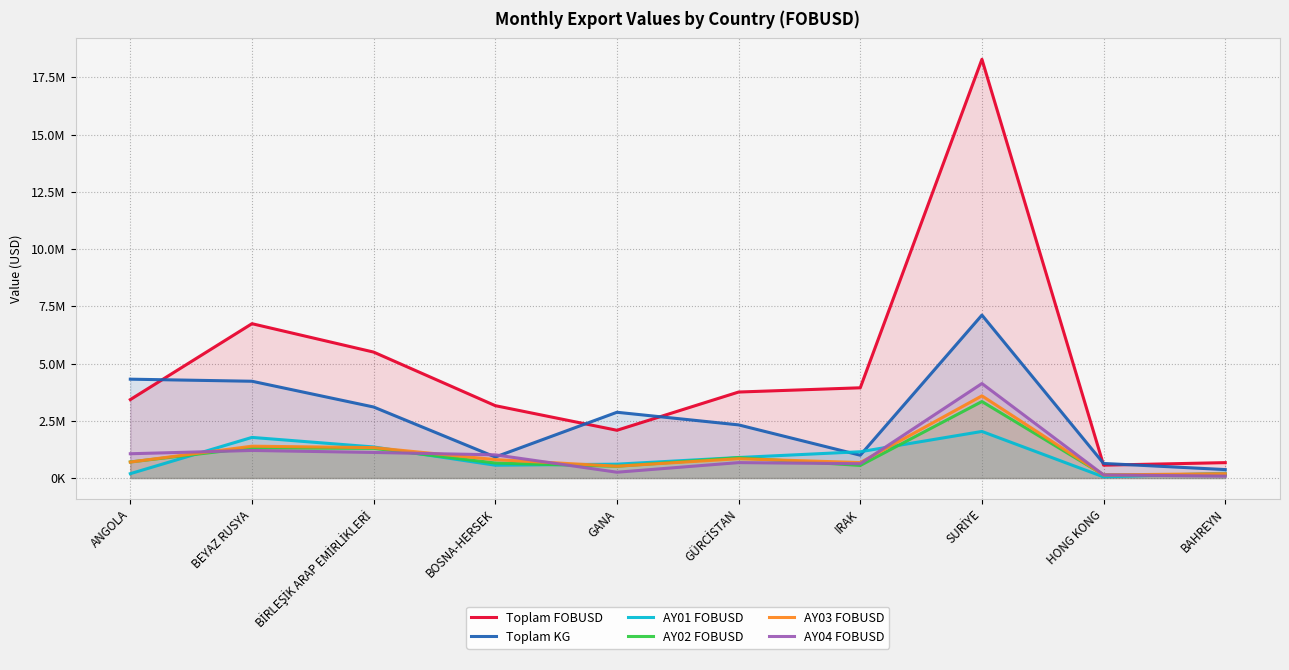

Which category has the lowest value across all series?

HONG KONG